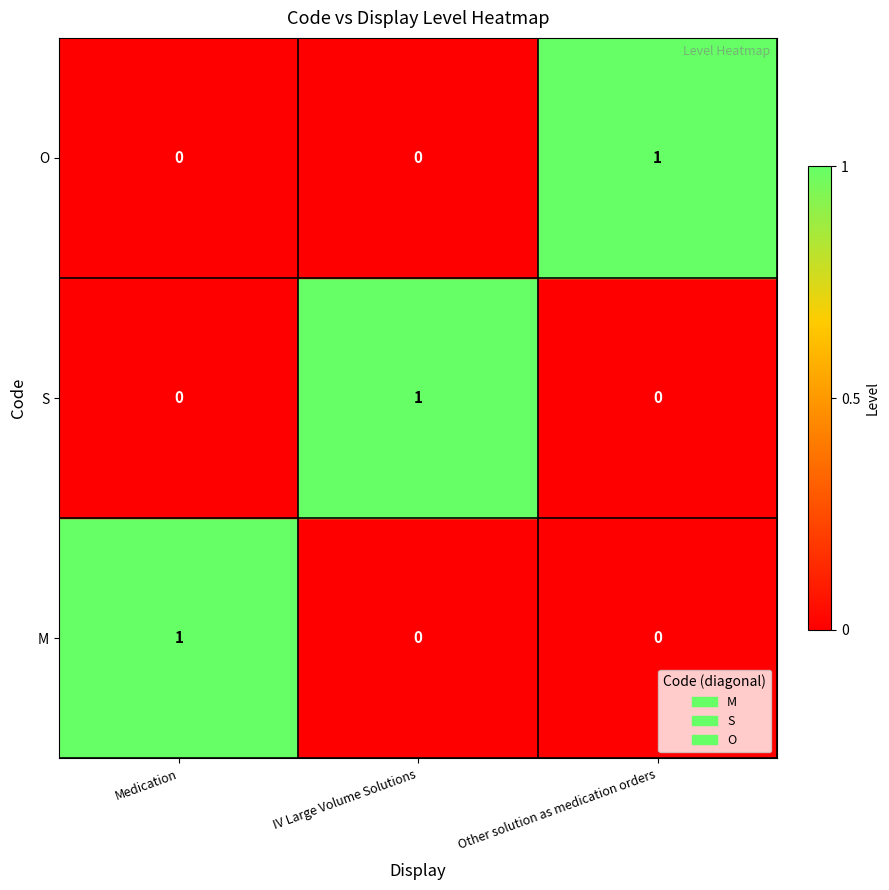

The O series shows 1 at Medication. True or false?

False